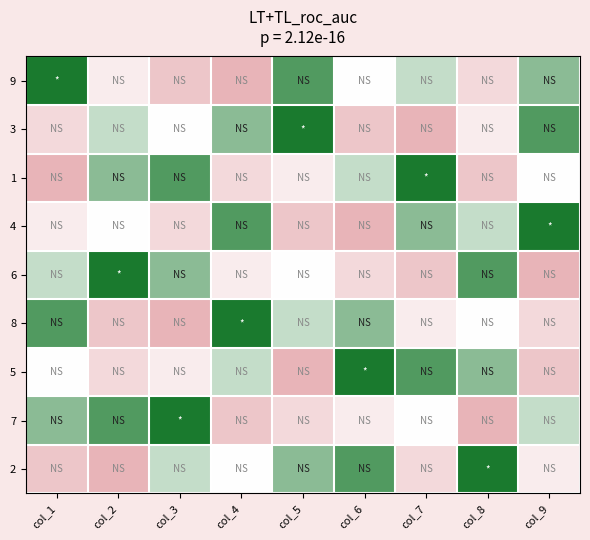

Reading left to right, what are all the values shown in this chart?

9: col_1=9	col_2=4	col_3=2	col_4=1	col_5=8	col_6=5	col_7=6	col_8=3	col_9=7
3: col_1=3	col_2=6	col_3=5	col_4=7	col_5=9	col_6=2	col_7=1	col_8=4	col_9=8
1: col_1=1	col_2=7	col_3=8	col_4=3	col_5=4	col_6=6	col_7=9	col_8=2	col_9=5
4: col_1=4	col_2=5	col_3=3	col_4=8	col_5=2	col_6=1	col_7=7	col_8=6	col_9=9
6: col_1=6	col_2=9	col_3=7	col_4=4	col_5=5	col_6=3	col_7=2	col_8=8	col_9=1
8: col_1=8	col_2=2	col_3=1	col_4=9	col_5=6	col_6=7	col_7=4	col_8=5	col_9=3
5: col_1=5	col_2=3	col_3=4	col_4=6	col_5=1	col_6=9	col_7=8	col_8=7	col_9=2
7: col_1=7	col_2=8	col_3=9	col_4=2	col_5=3	col_6=4	col_7=5	col_8=1	col_9=6
2: col_1=2	col_2=1	col_3=6	col_4=5	col_5=7	col_6=8	col_7=3	col_8=9	col_9=4